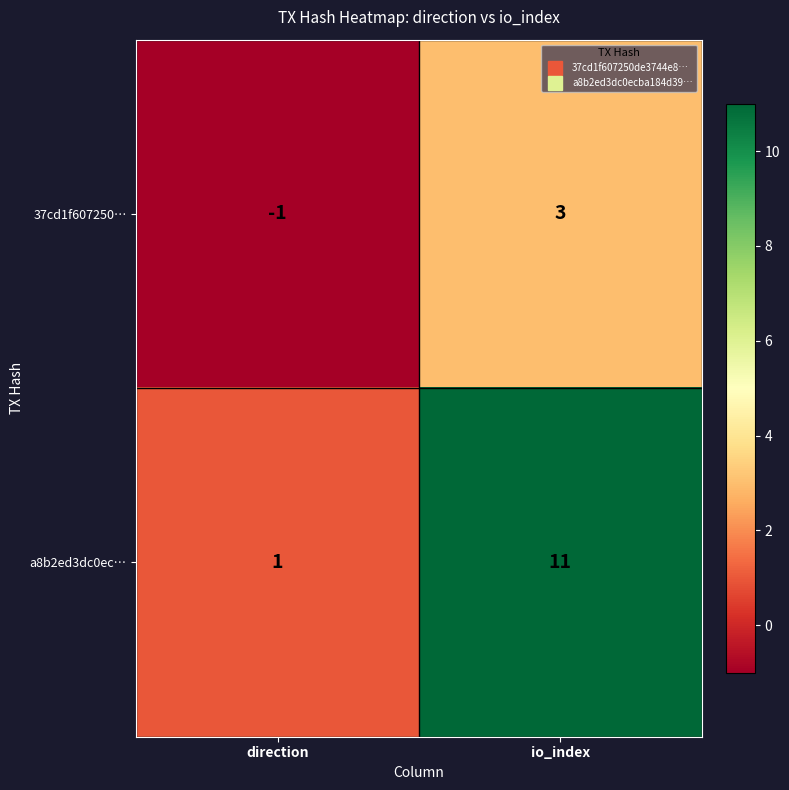

At which label does 37cd1f607250… reach its minimum?

direction